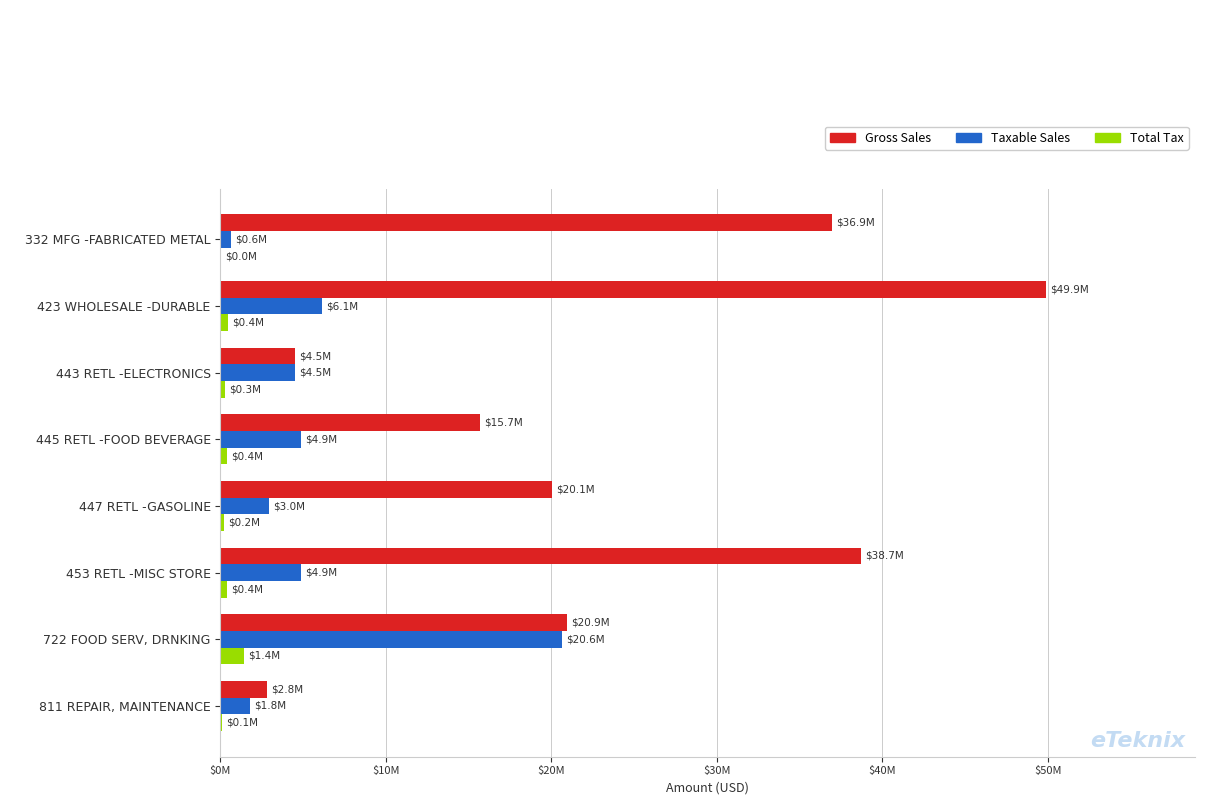

What is the difference between the maximum and second lowest values in the Total Tax series?

1305980